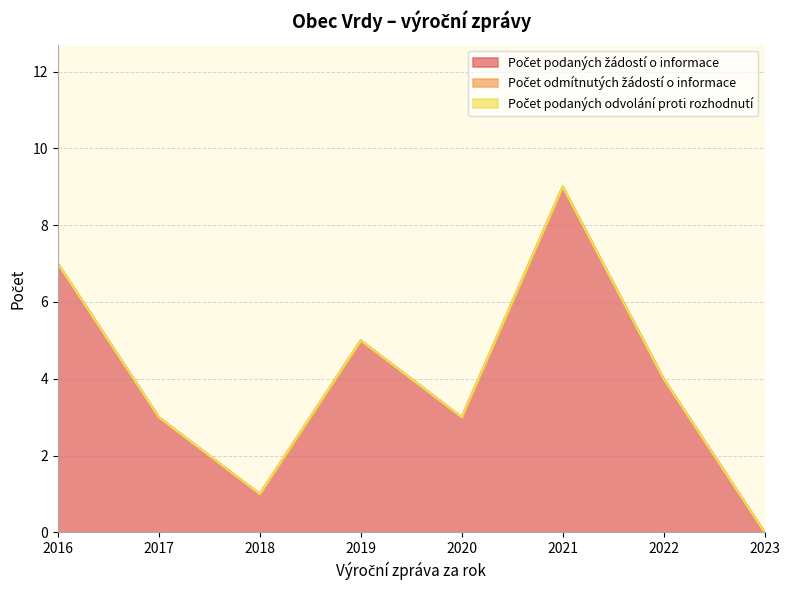

Between 2017 and 2018, which is larger?

2017